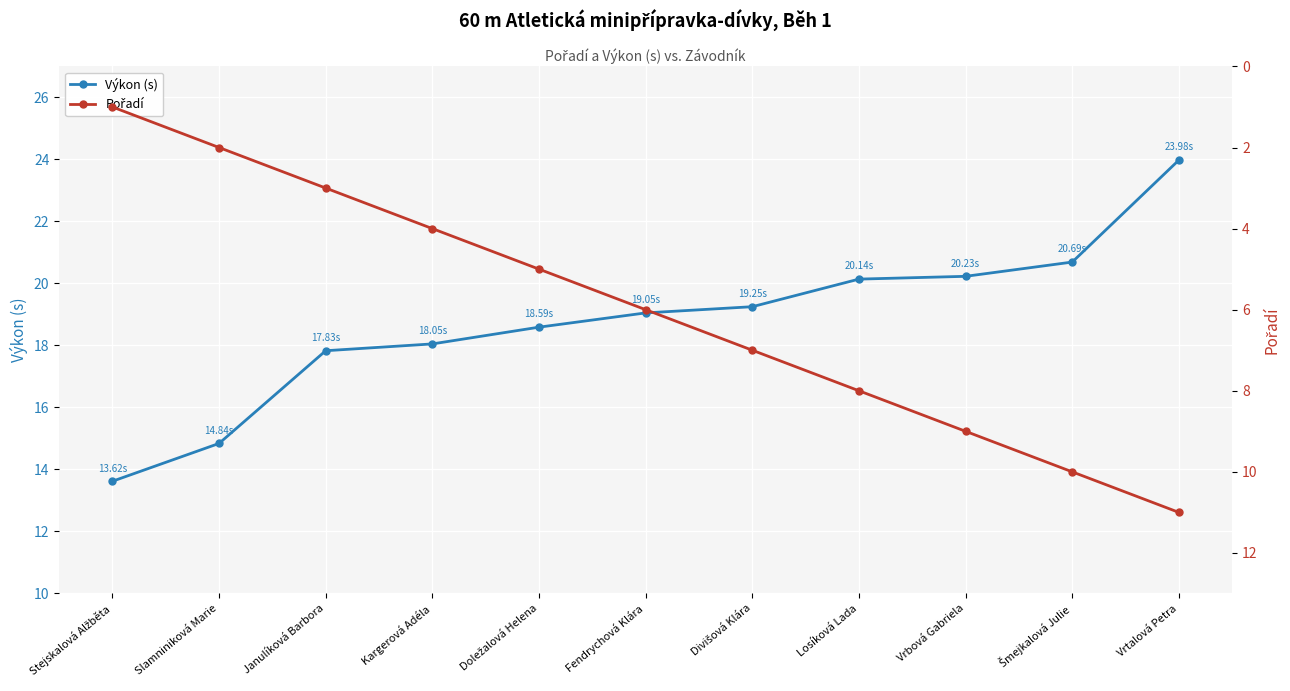

What is the value of the Výkon (s) point at the 5th from the left?

18.6